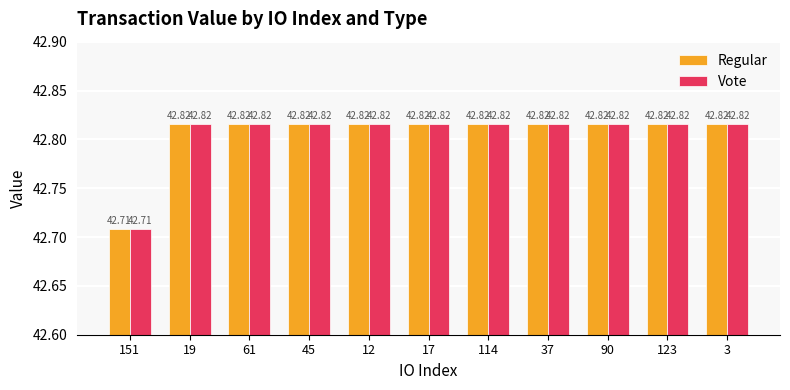

What position from the right is 90?

3